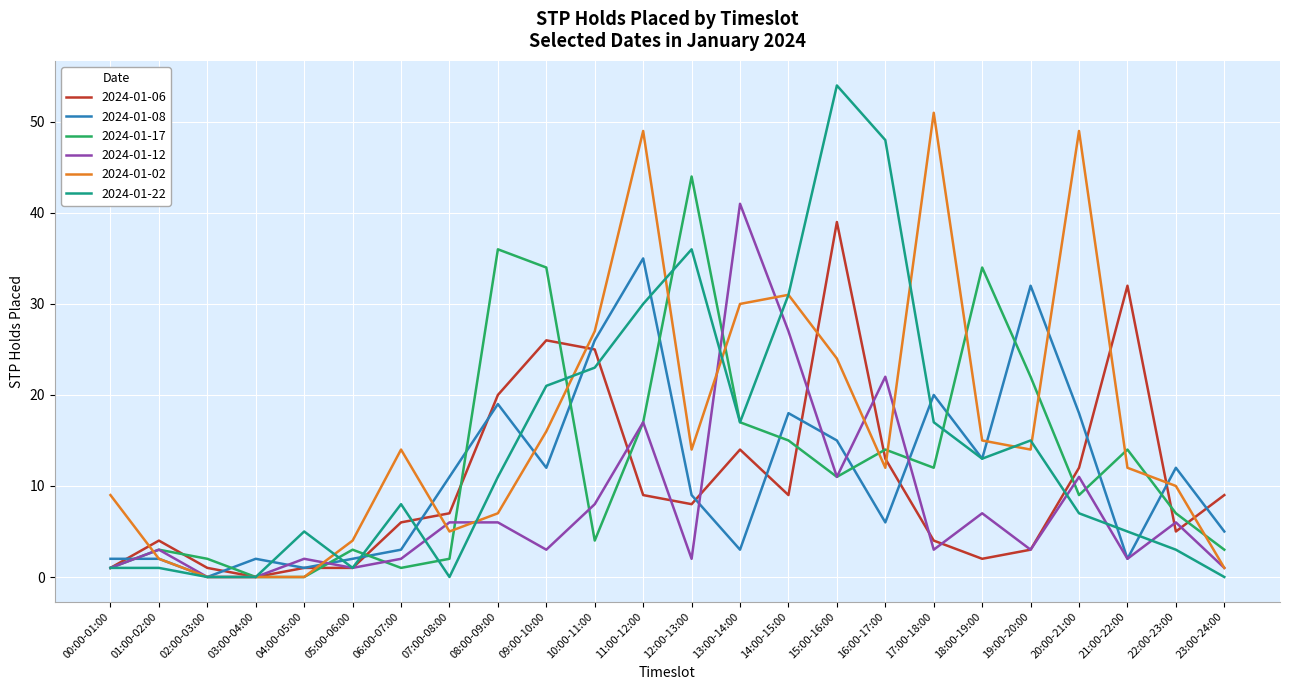

Count the number of categories in the chart.

24